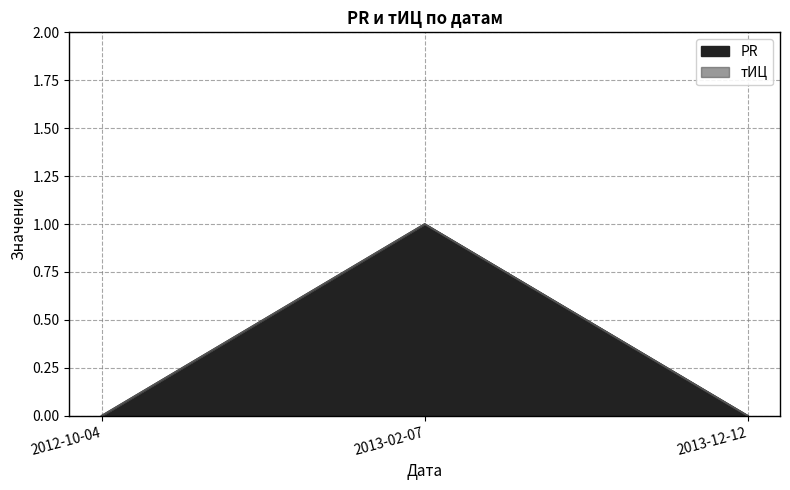

Rank the categories by value from highest to lowest.

2013-02-07, 2012-10-04, 2013-12-12